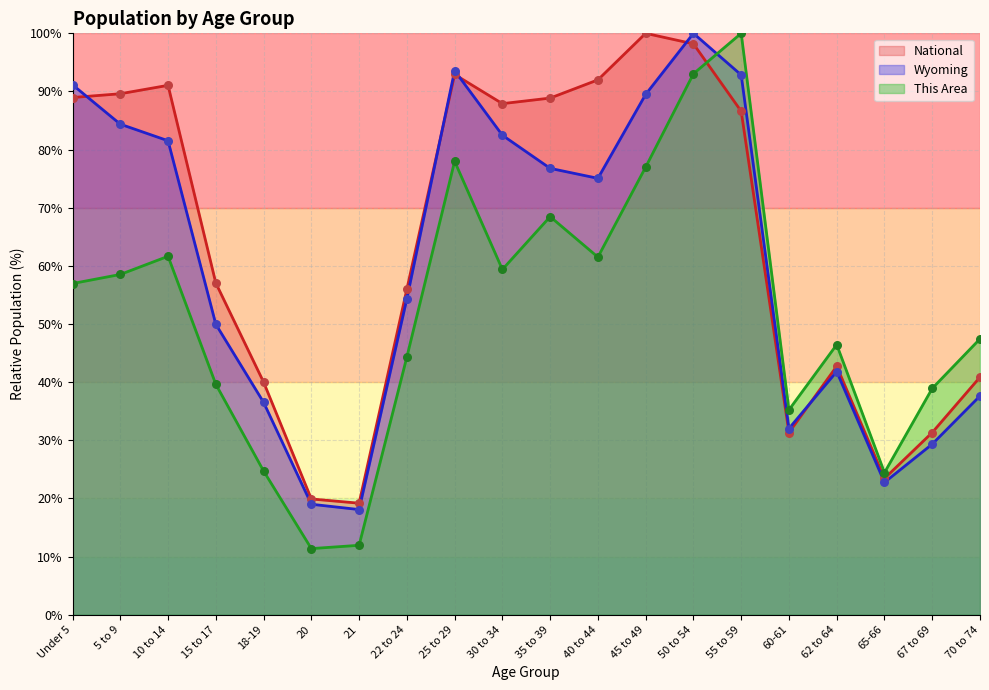

At how many categories does at least one series exceed 49?

12